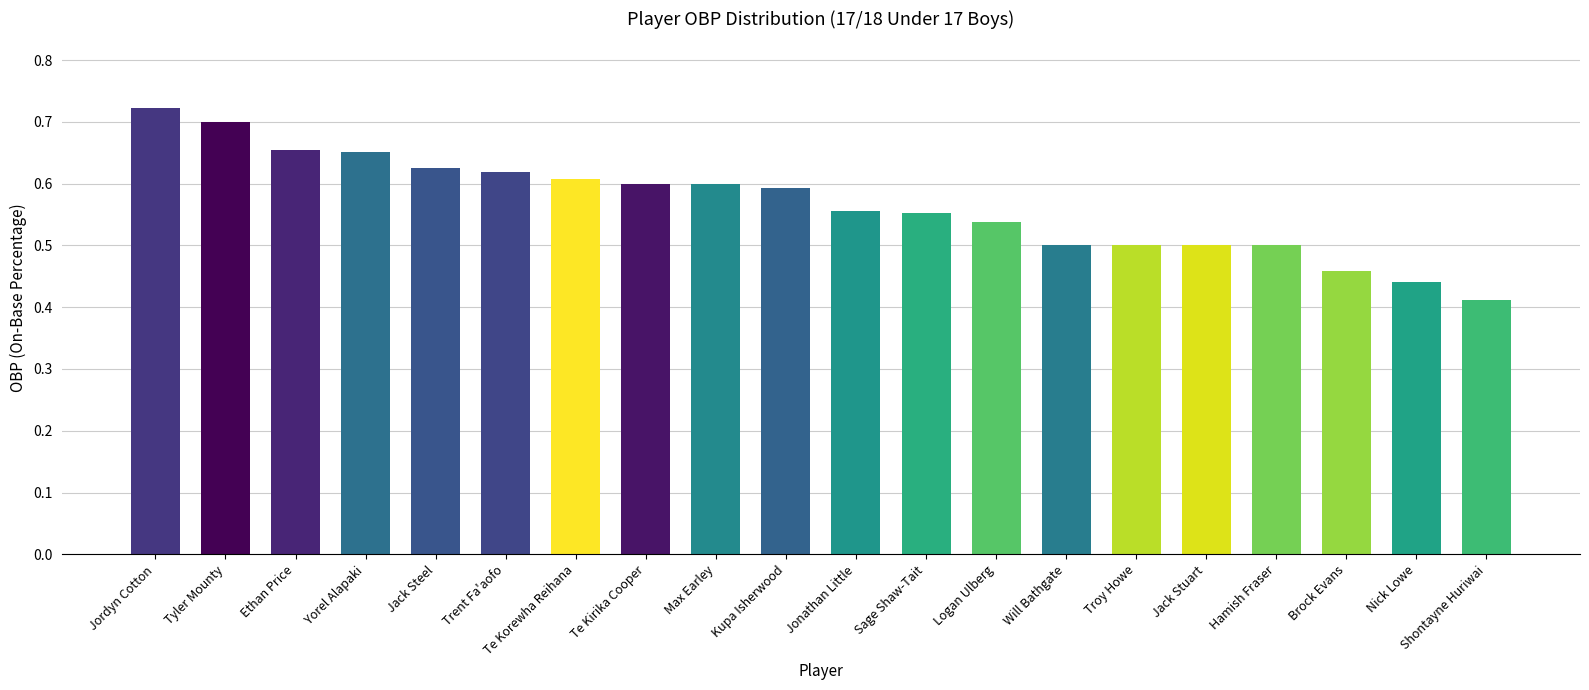

True or false: the data shows 1.0 at Jonathan Little.

False